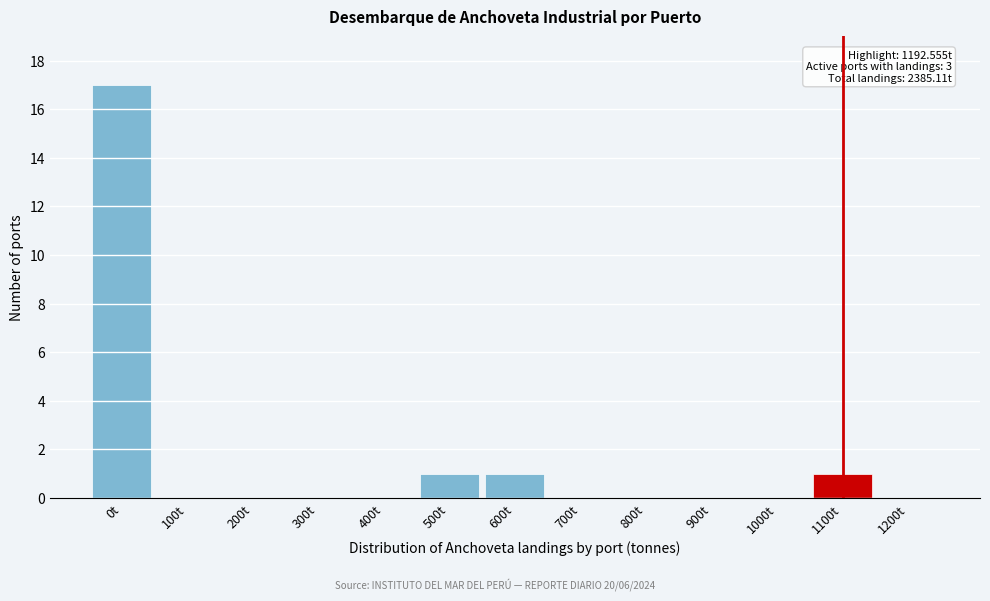

Reading right to left, extract all data points from this chart.

1200t=0	1100t=1	1000t=0	900t=0	800t=0	700t=0	600t=1	500t=1	400t=0	300t=0	200t=0	100t=0	0t=17